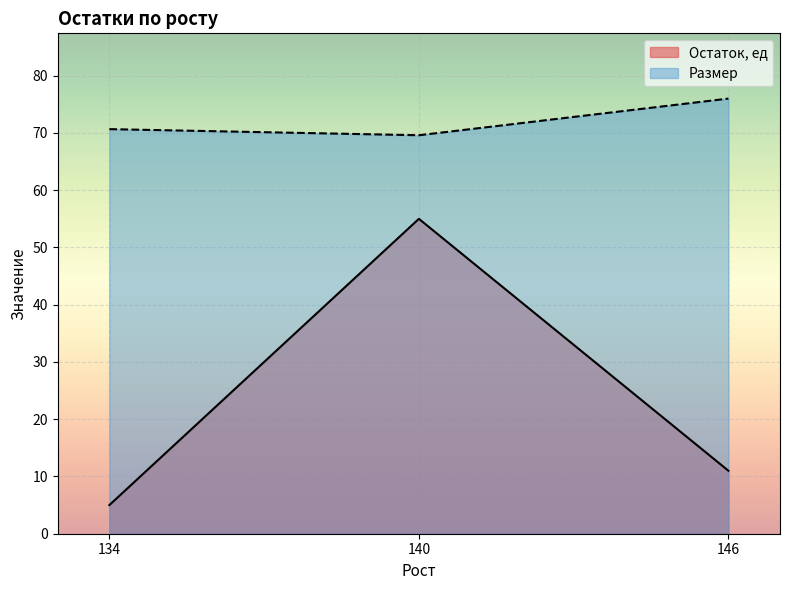

The value of Размер at 134 is 110. True or false?

False